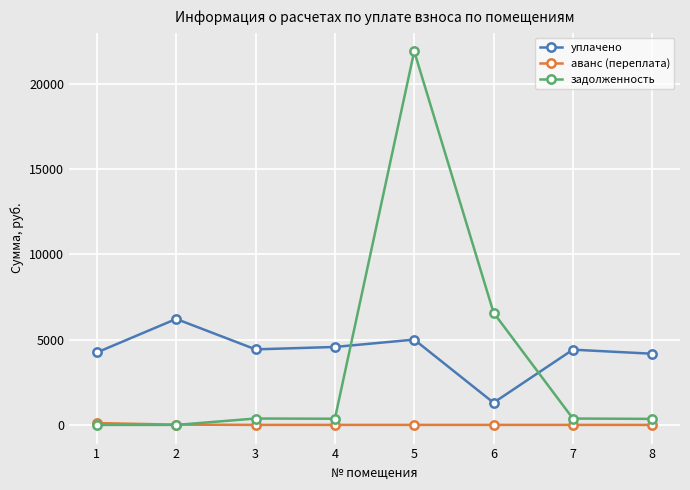

What is the sum of the задолженность values at 4 and 6?

6940.2